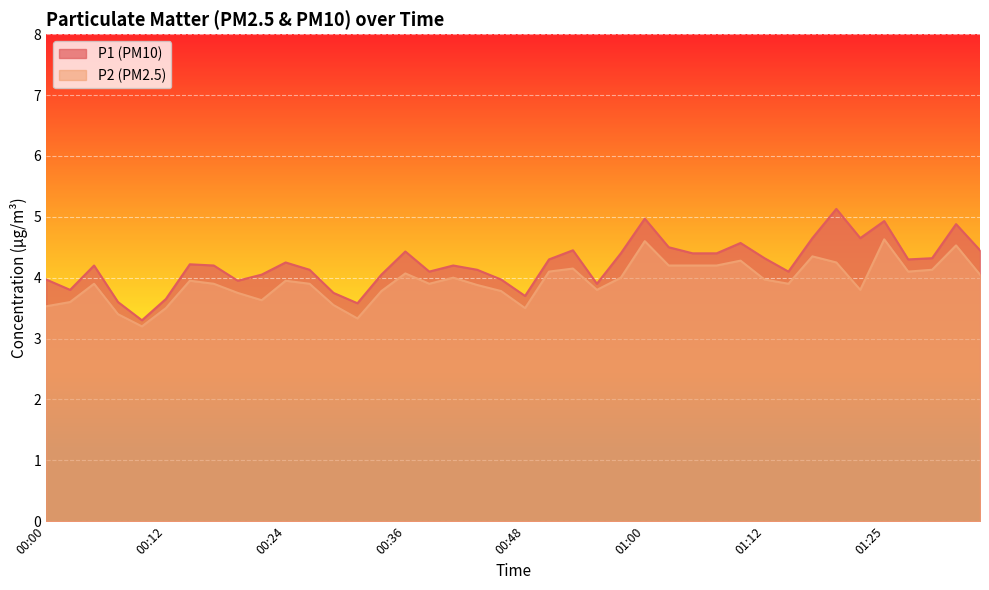

What is the label of the 35th point from the left?

01:22